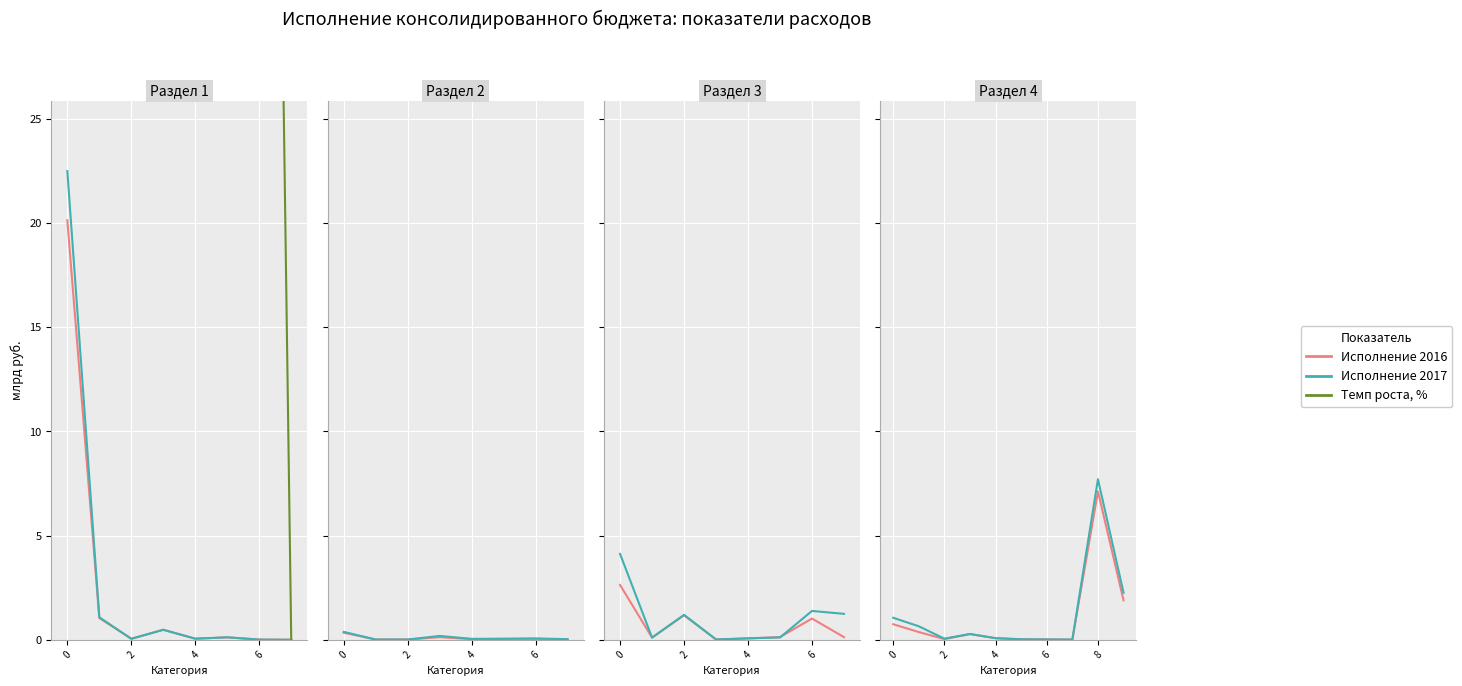

What is the value of the Темп роста, % point at the 3rd from the left?

168.6